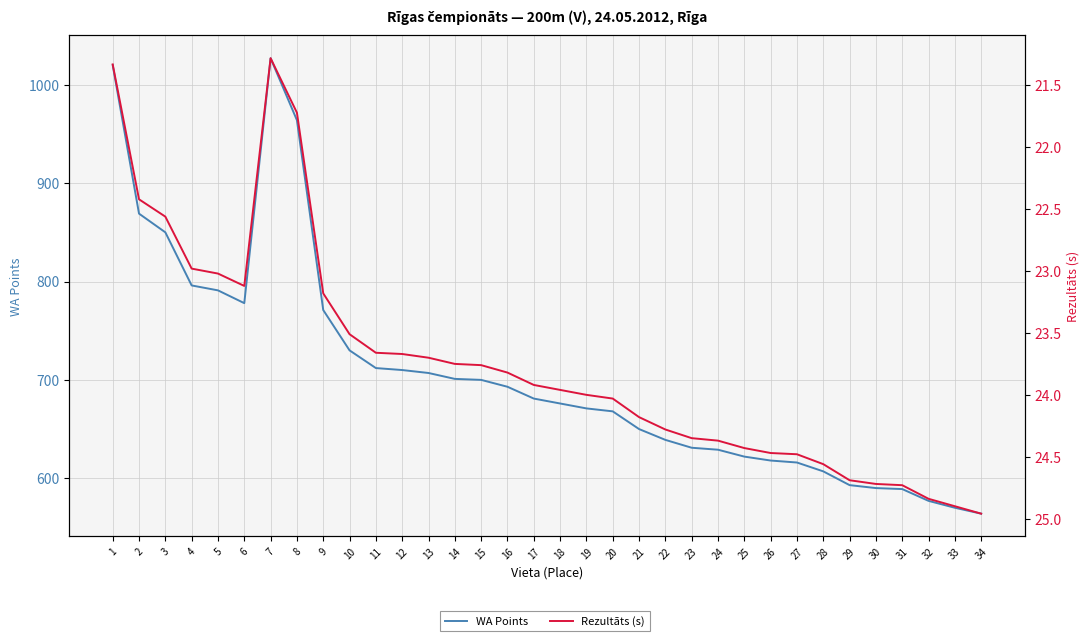

True or false: Rezultāts (s) and WA Points intersect in this chart.

False